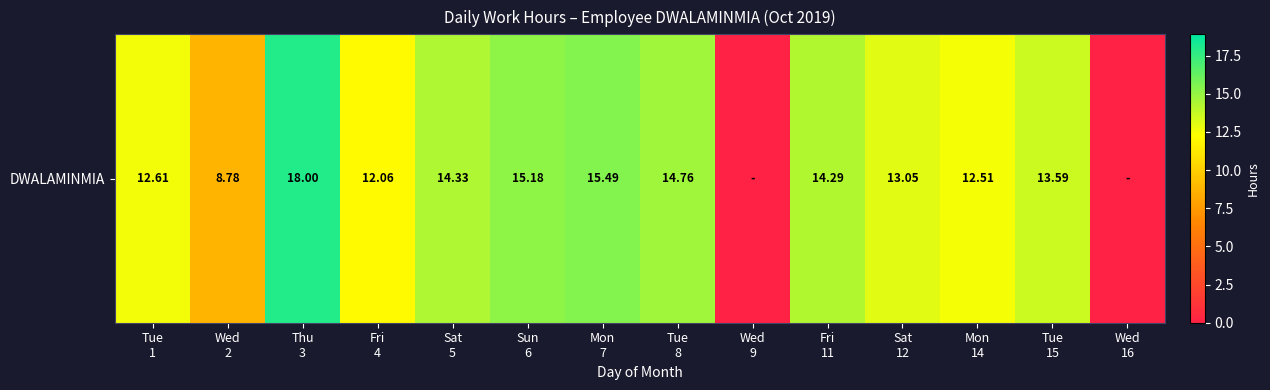

List the labels in order of value, smallest first.

Wed
9, Wed
16, Wed
2, Fri
4, Mon
14, Tue
1, Sat
12, Tue
15, Fri
11, Sat
5, Tue
8, Sun
6, Mon
7, Thu
3